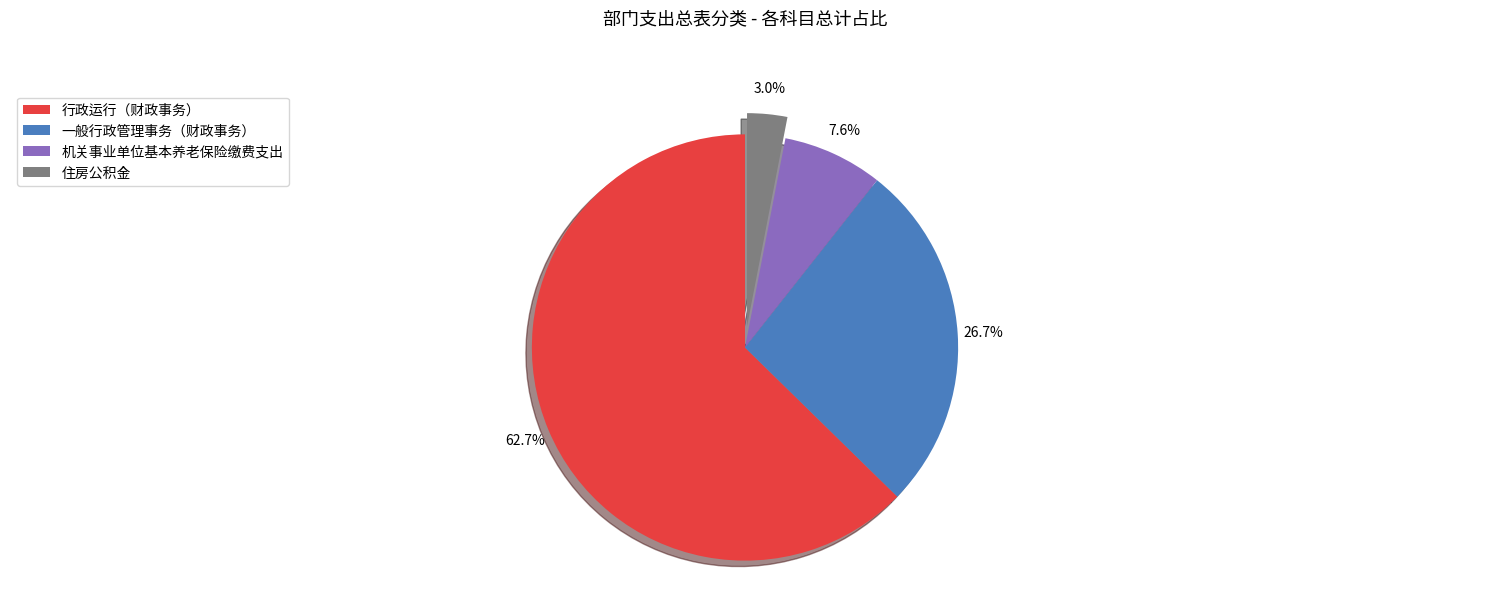

Do 住房公积金 and 机关事业单位基本养老保险缴费支出 together represent more than half of the pie?

No